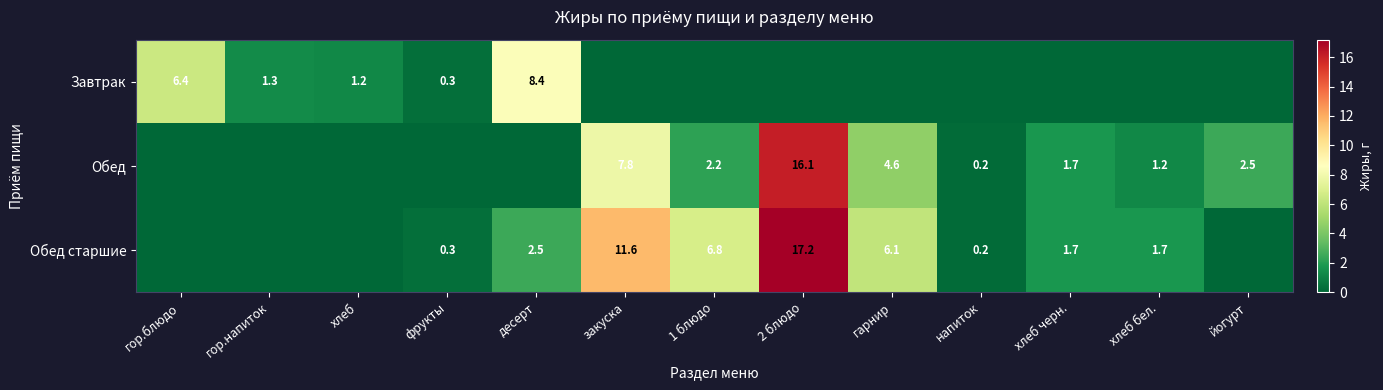

The value of Обед старшие at хлеб черн. is 1.7. True or false?

True